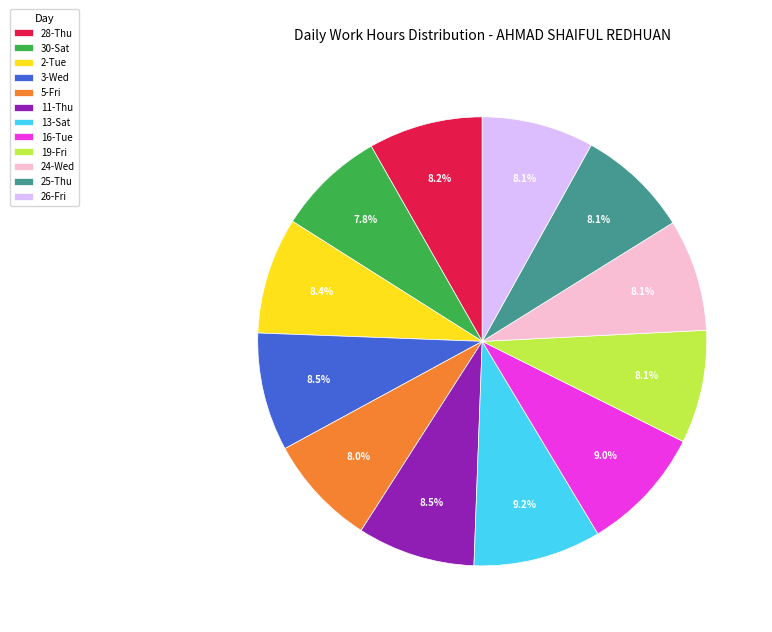

To the nearest percent, what is the difference between the 13-Sat and 25-Thu slice percentages?

1%